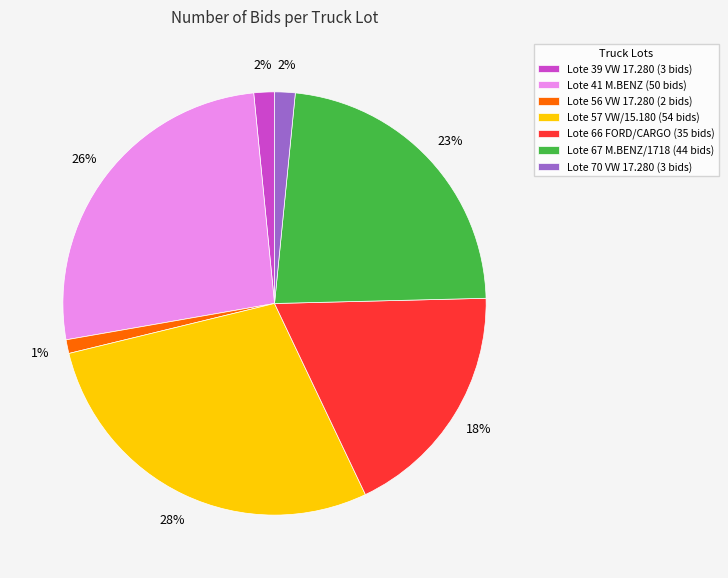

Is there any slice that represents more than half of the pie?

No